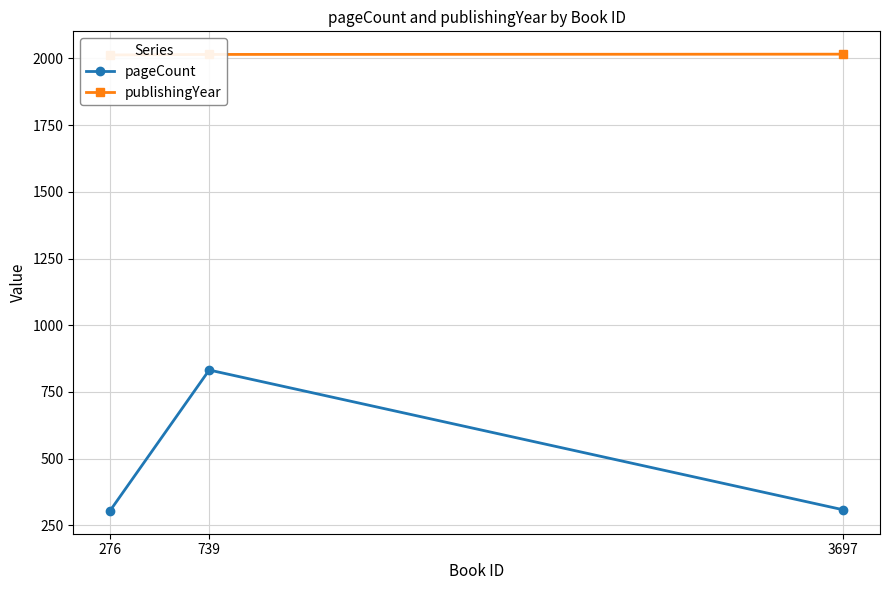

The pageCount series shows 832 at 739. True or false?

True